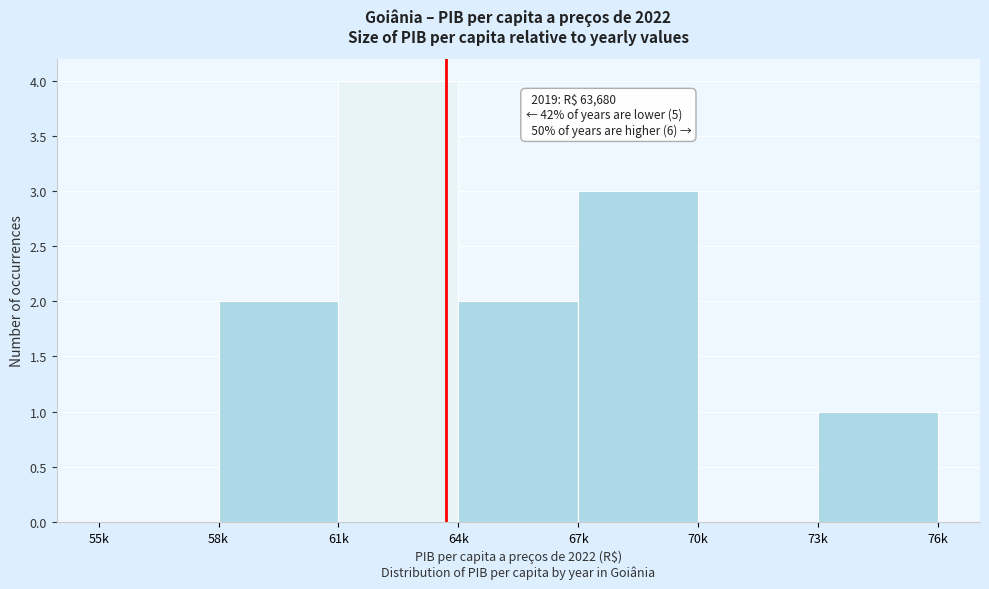

Reading left to right, what are all the values shown in this chart?

55k=0	58k=2	61k=4	64k=2	67k=3	70k=0	73k=1